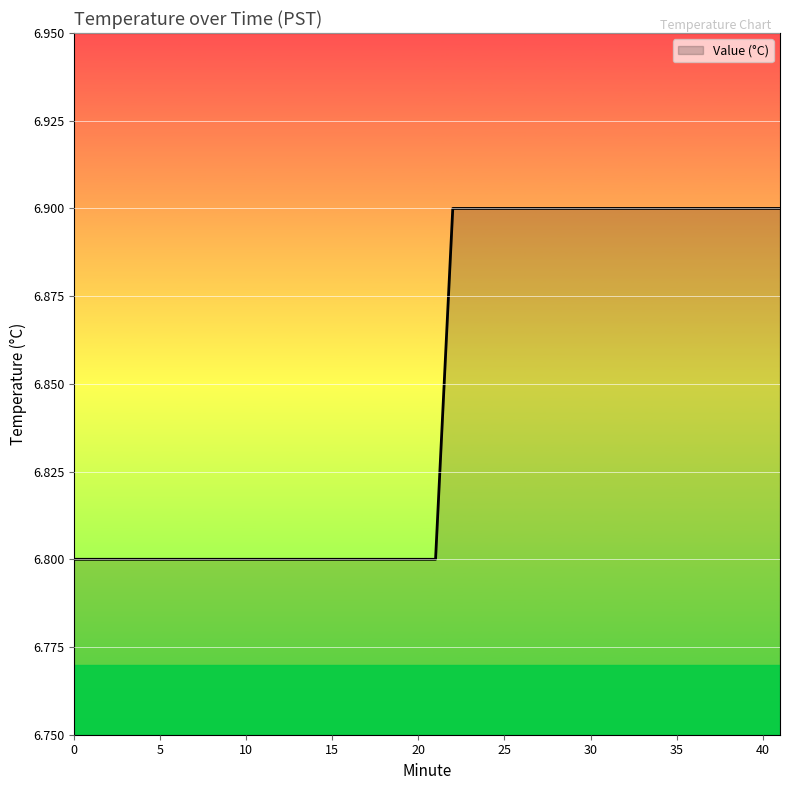

What is the minimum value shown in the chart?

6.8